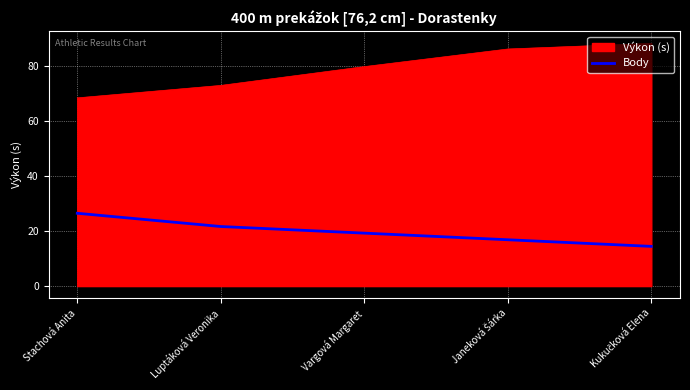

Where is Výkon (s) nearest to the value 78?

Vargová Margaret